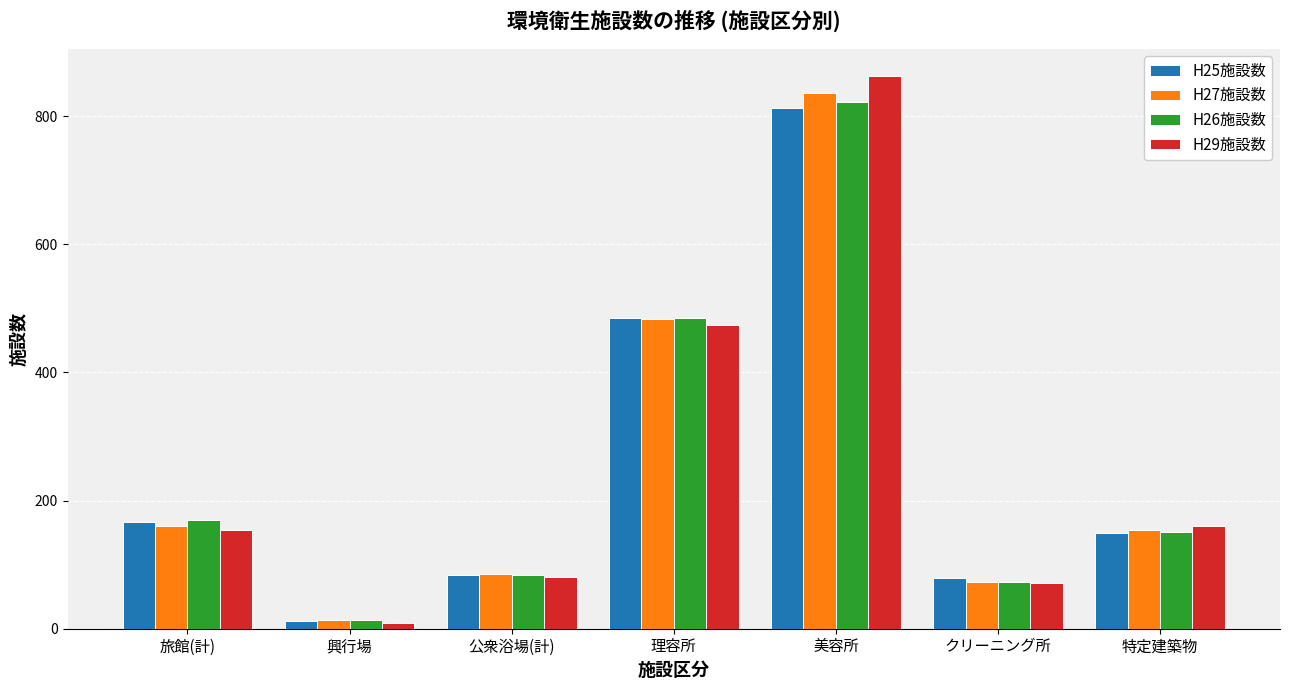

Reading right to left, transcribe all the data shown in this chart.

H25施設数: 149	79	813	485	84	12	167
H27施設数: 154	73	836	483	85	13	160
H26施設数: 151	73	822	485	84	13	169
H29施設数: 160	71	862	474	80	9	154